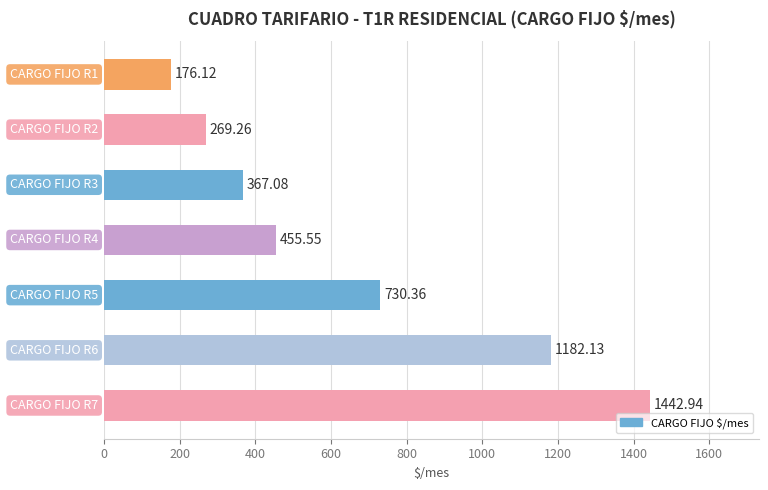

What is the average value?

660.5